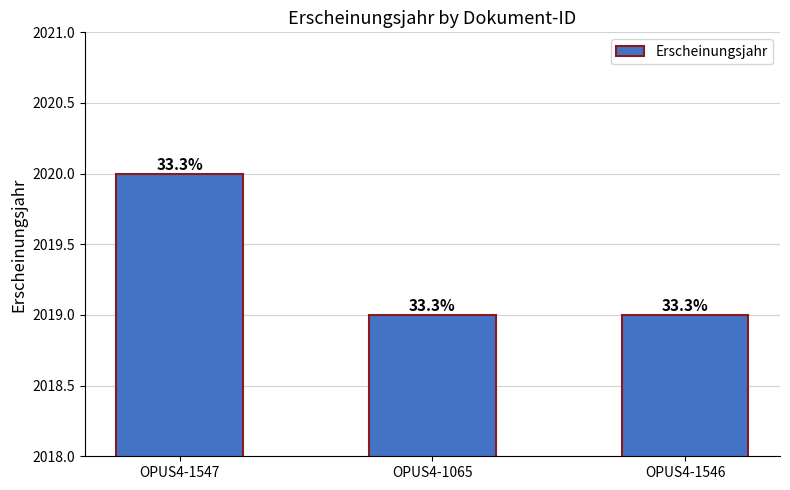

Are the bars horizontal?

No